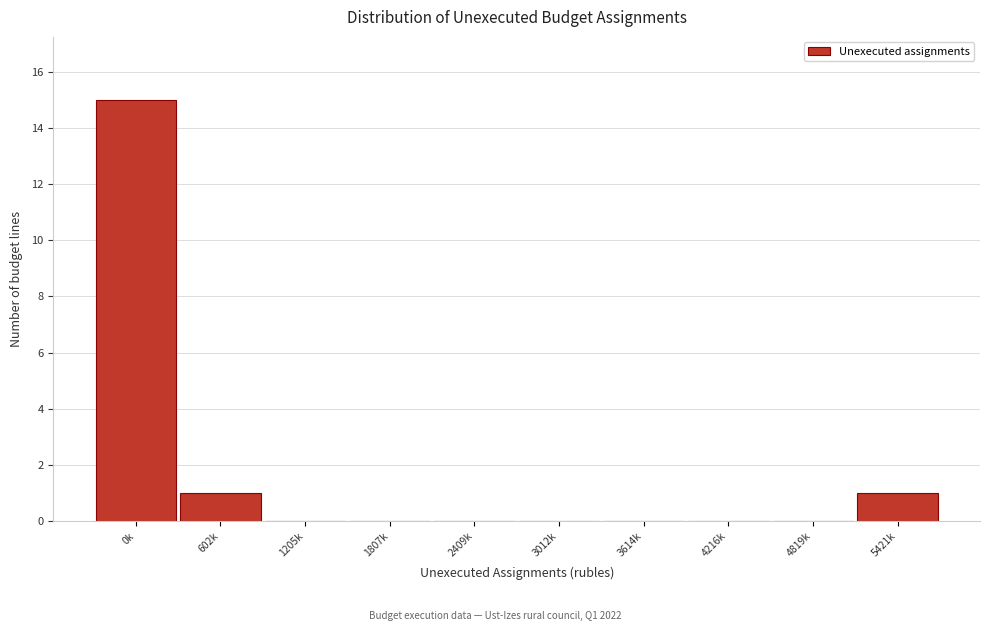

Reading left to right, transcribe all the data shown in this chart.

0k=15	602k=1	1205k=0	1807k=0	2409k=0	3012k=0	3614k=0	4216k=0	4819k=0	5421k=1